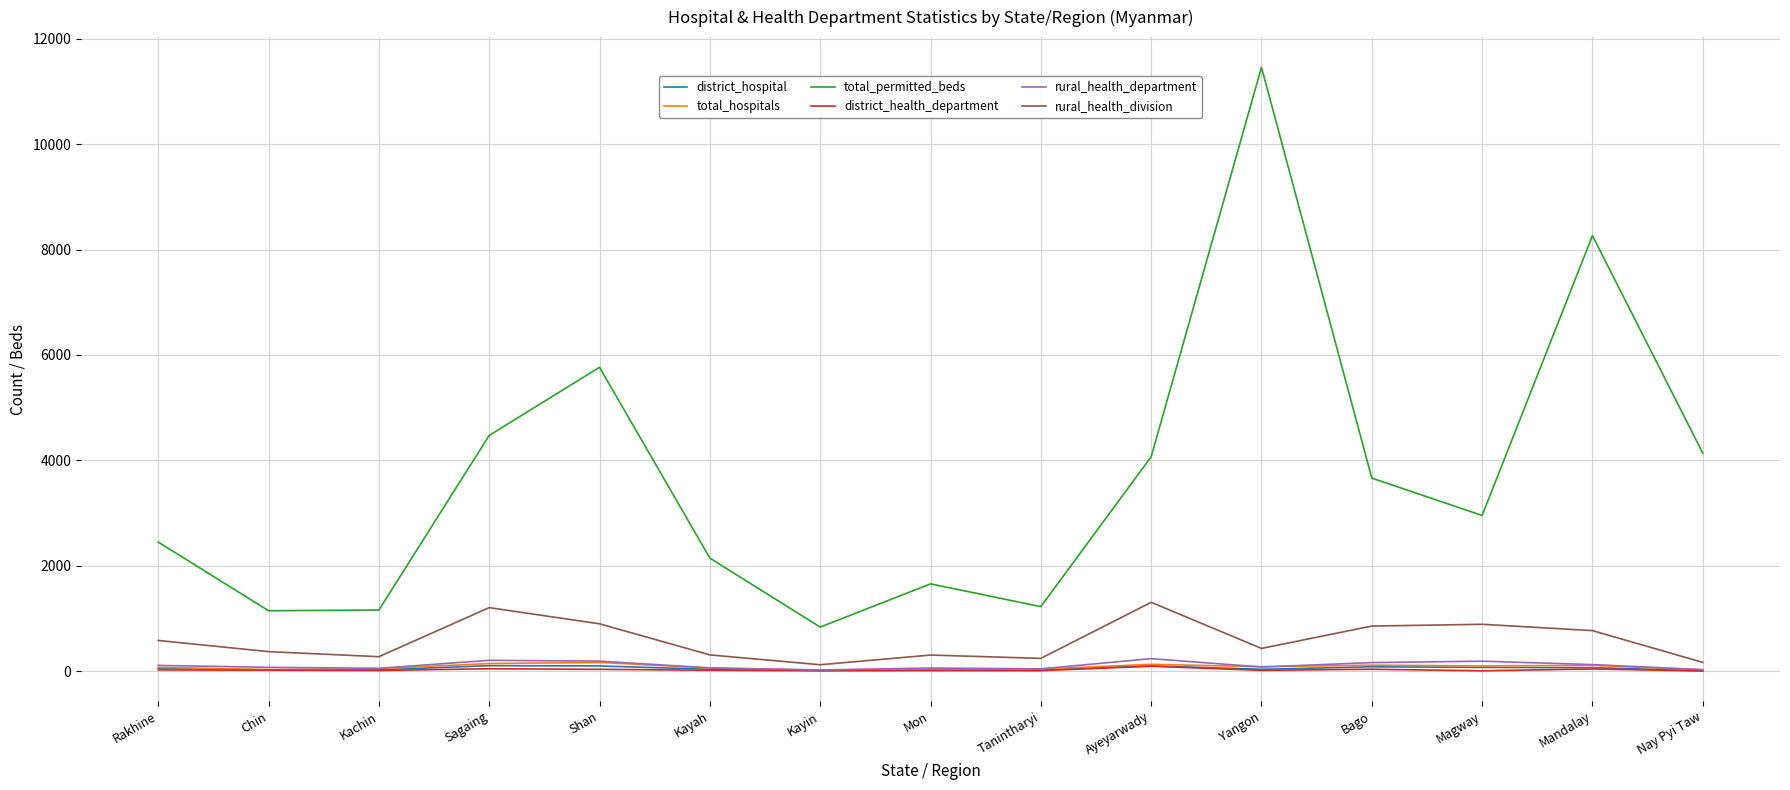

True or false: total_permitted_beds has a value of 11460 at Yangon.

True